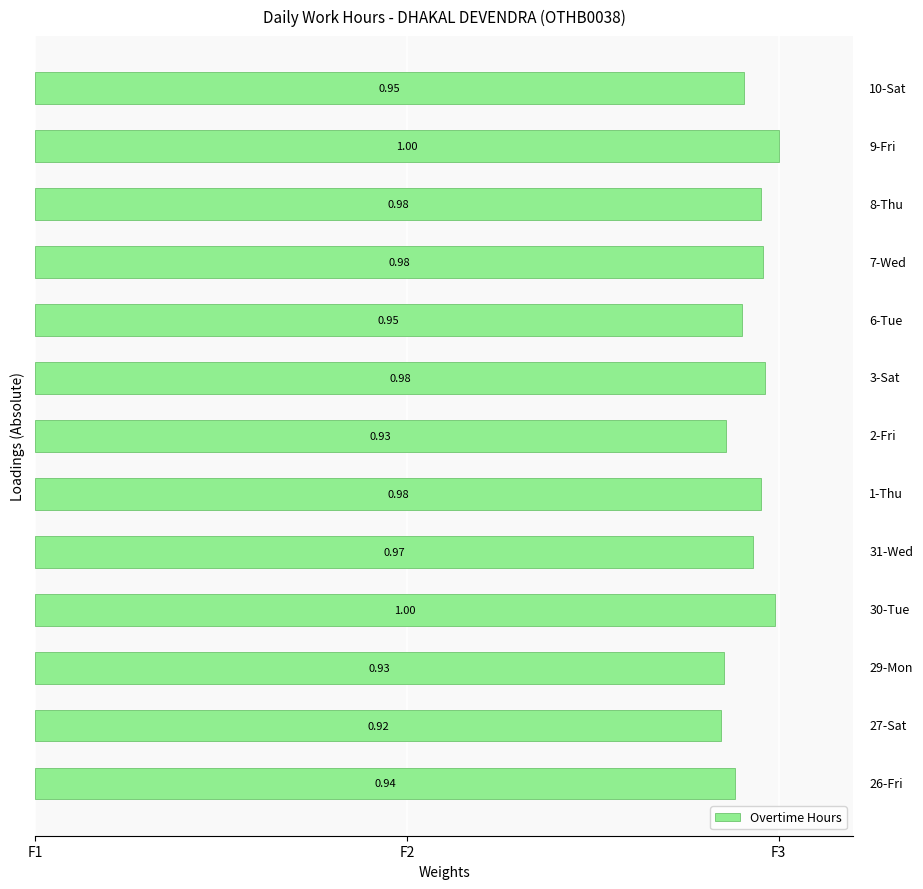

Are the bars horizontal?

Yes